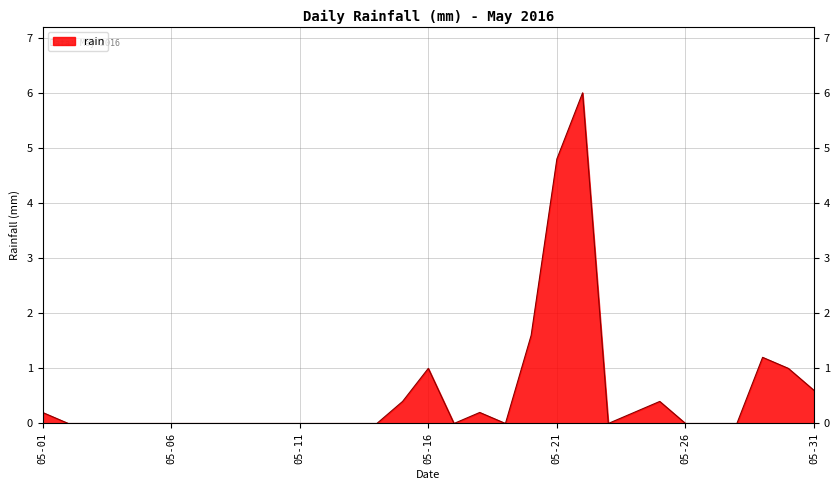

What is the difference between the maximum and minimum values?

6.0